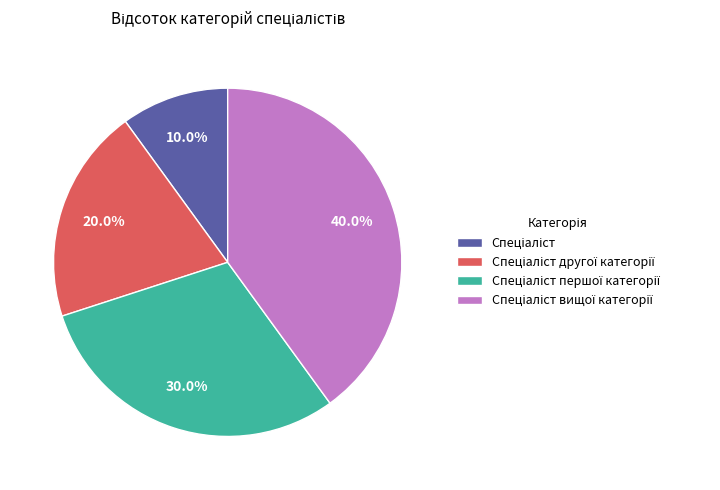

How many segments does this pie chart have?

4